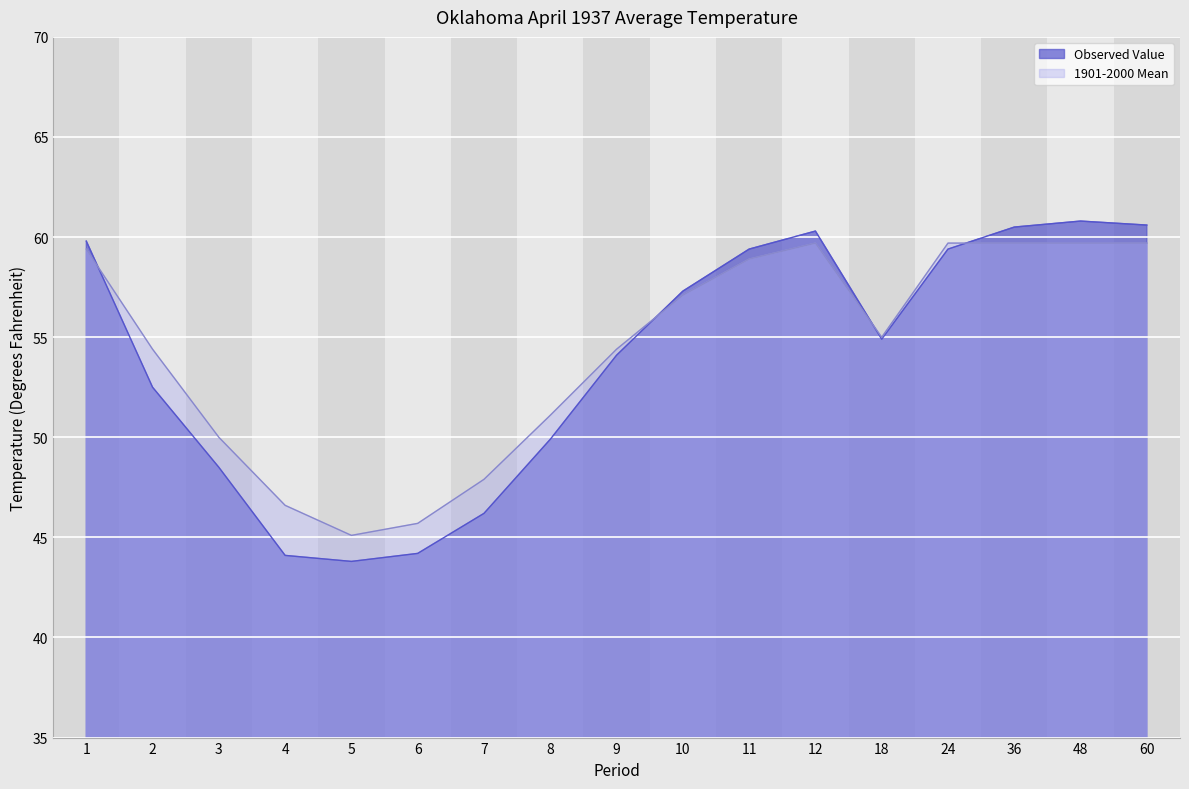

What is the average value of the Observed Value series?

53.9